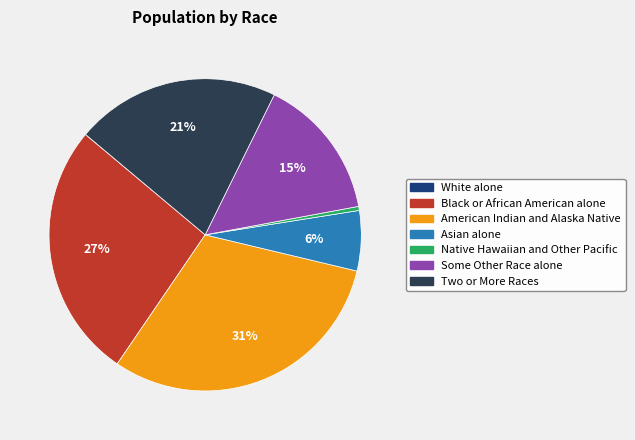

True or false: Some Other Race alone accounts for 15% of the total.

True